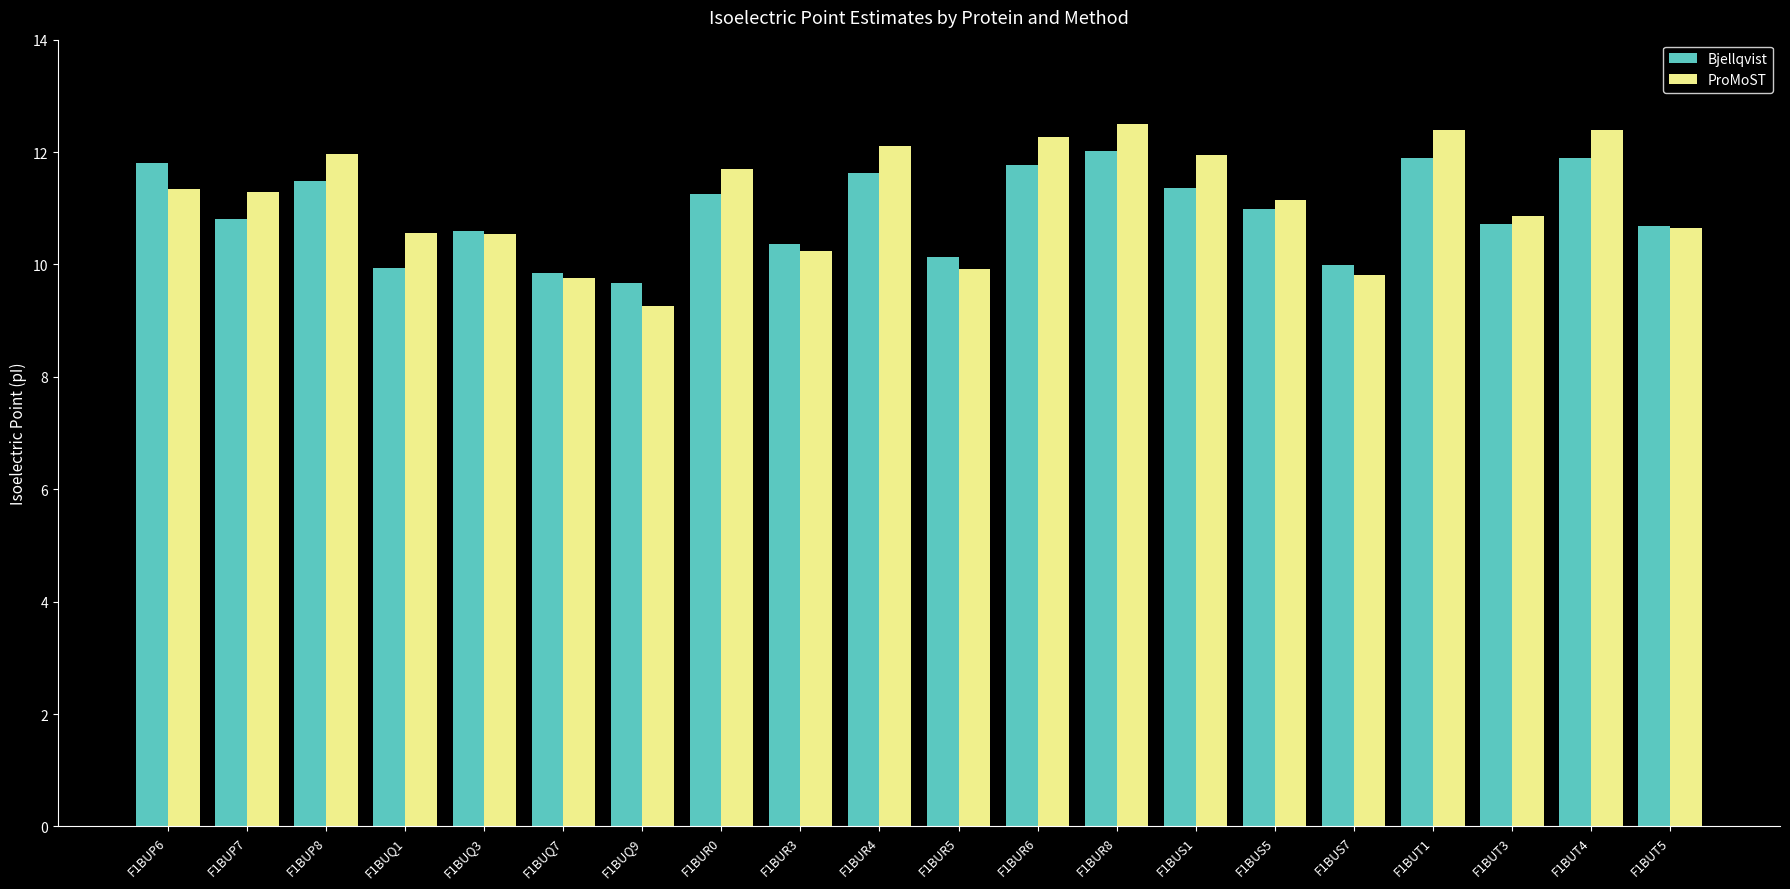

Count the number of categories in the chart.

20